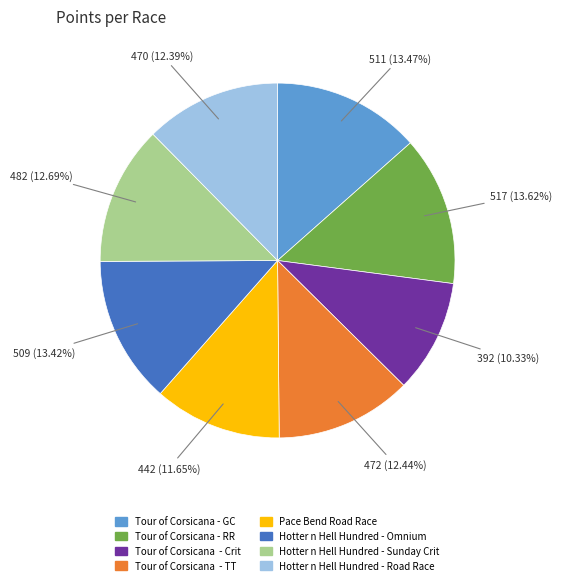

What percentage is the Pace Bend Road Race slice, to the nearest percent?

12%